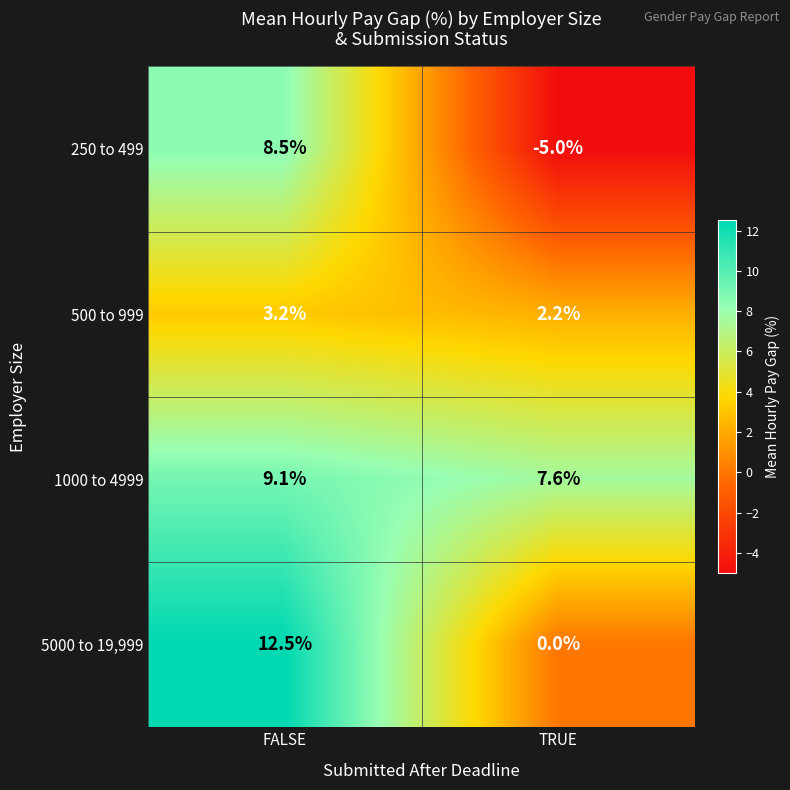

True or false: 250 to 499 has a value of -1.0 at TRUE.

False